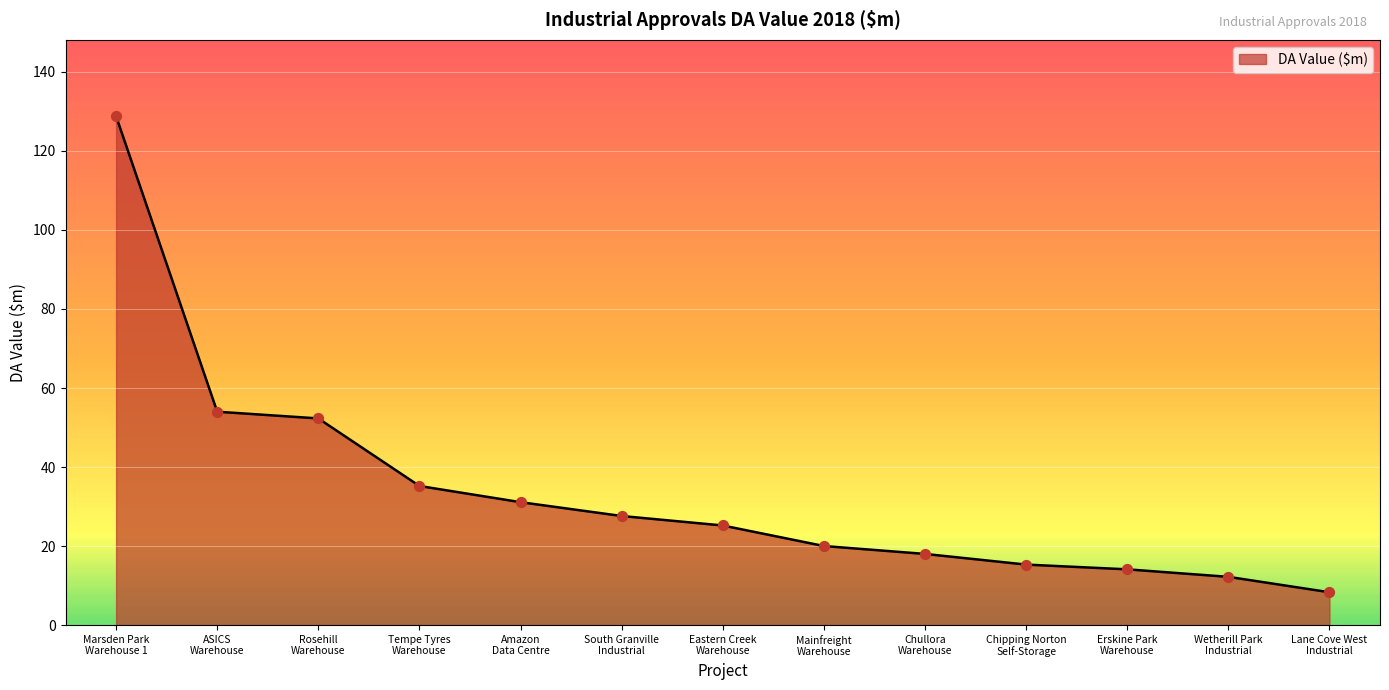

What is the change in value from ASICS
Warehouse to Amazon
Data Centre?

-22.9